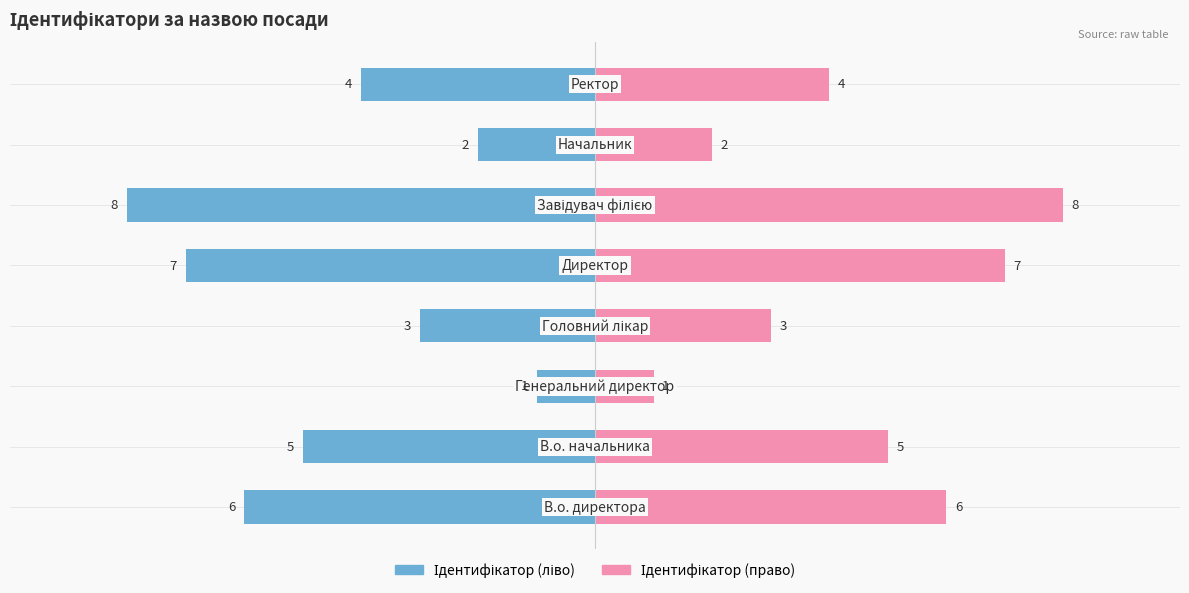

What is the average value of the Ідентифікатор (право) series?

4